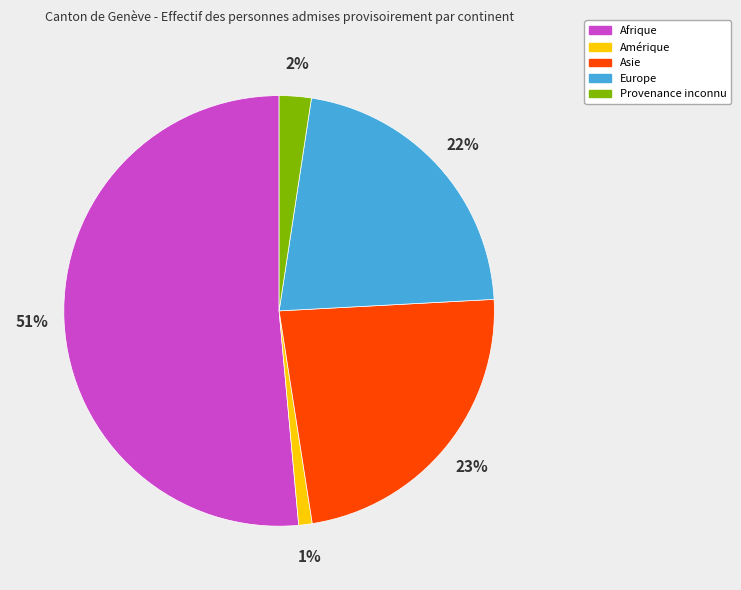

True or false: Europe accounts for 22% of the total.

True